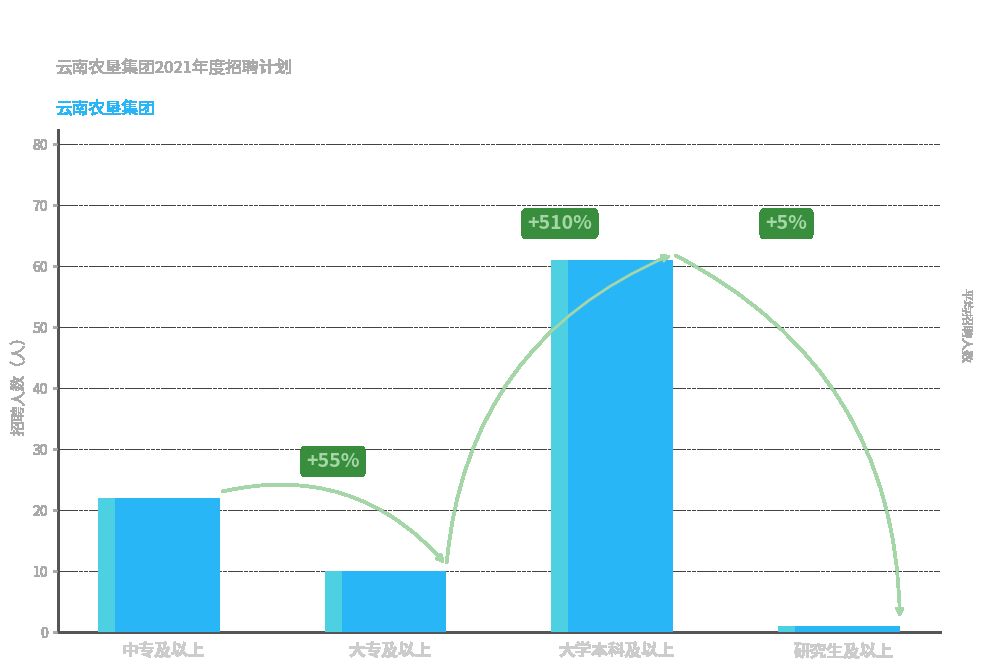

Approximately how many times larger is the value at 大学本科及以上 compared to 大专及以上?

6.1